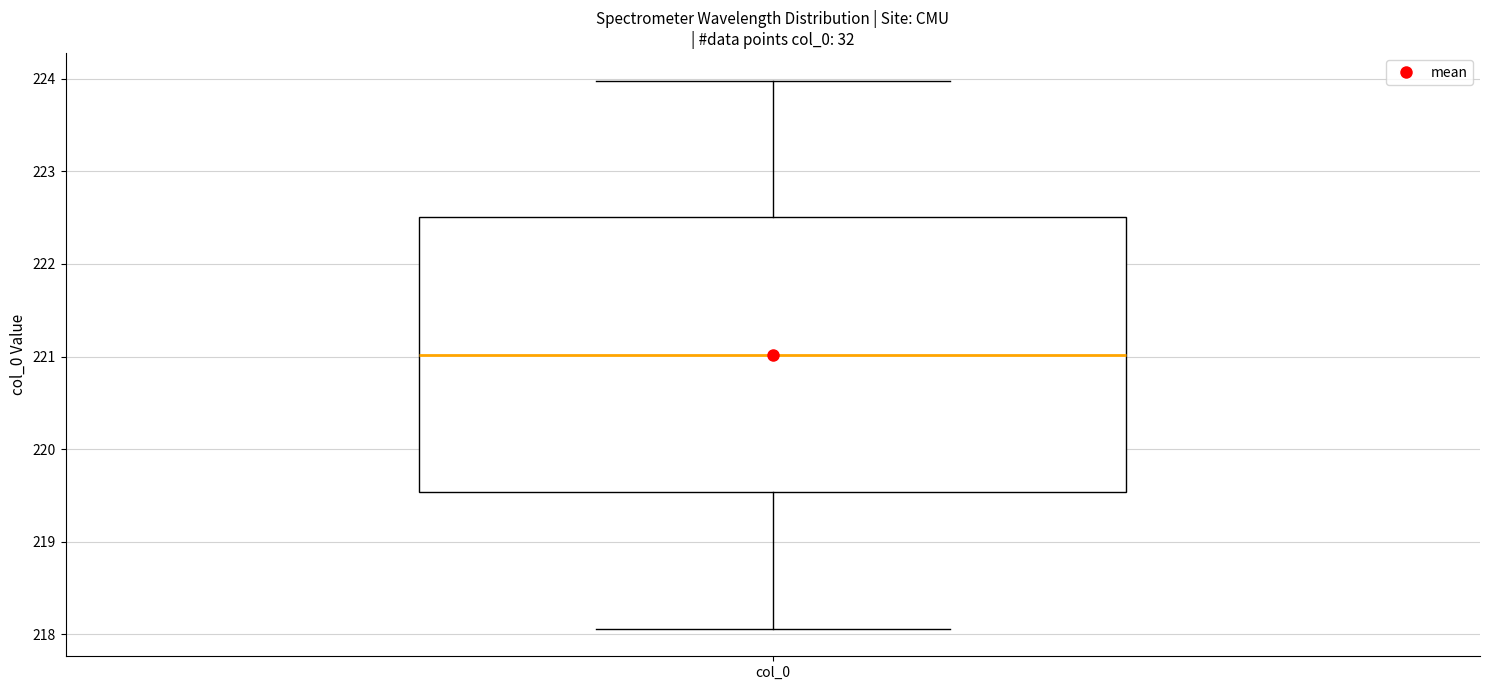

Transcribe this box plot: give where the median line is, the range the box spans, and where the two whiskers end, as read against the y-axis. The values are not printed on the chart, so give them approximately, as read against the axis.

median 221.0, box 219.5 to 222.5, whiskers 218.1 to 224.0